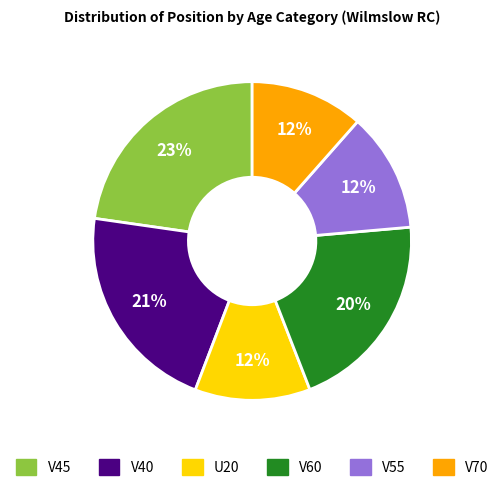

Which category has the biggest portion of the pie?

V45